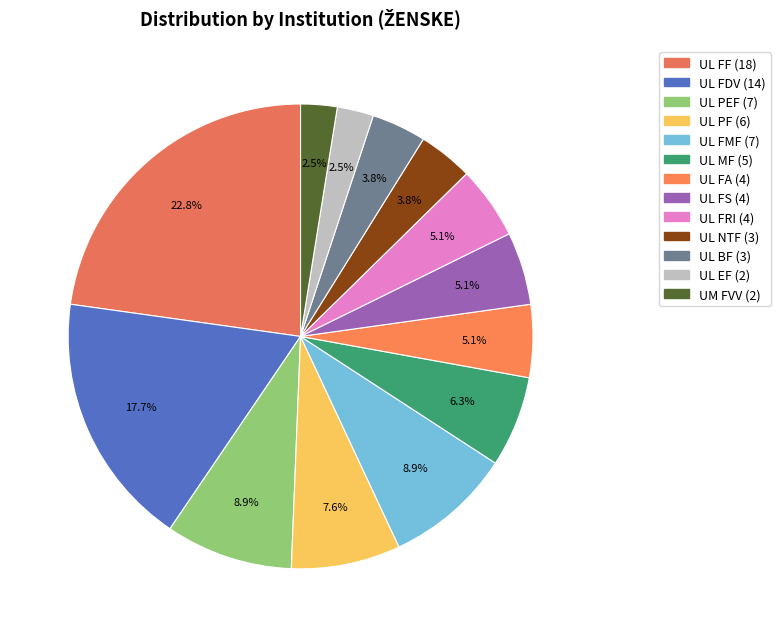

Rank the categories by value from lowest to highest.

UL EF, UM FVV, UL NTF, UL BF, UL FA, UL FS, UL FRI, UL MF, UL PF, UL PEF, UL FMF, UL FDV, UL FF